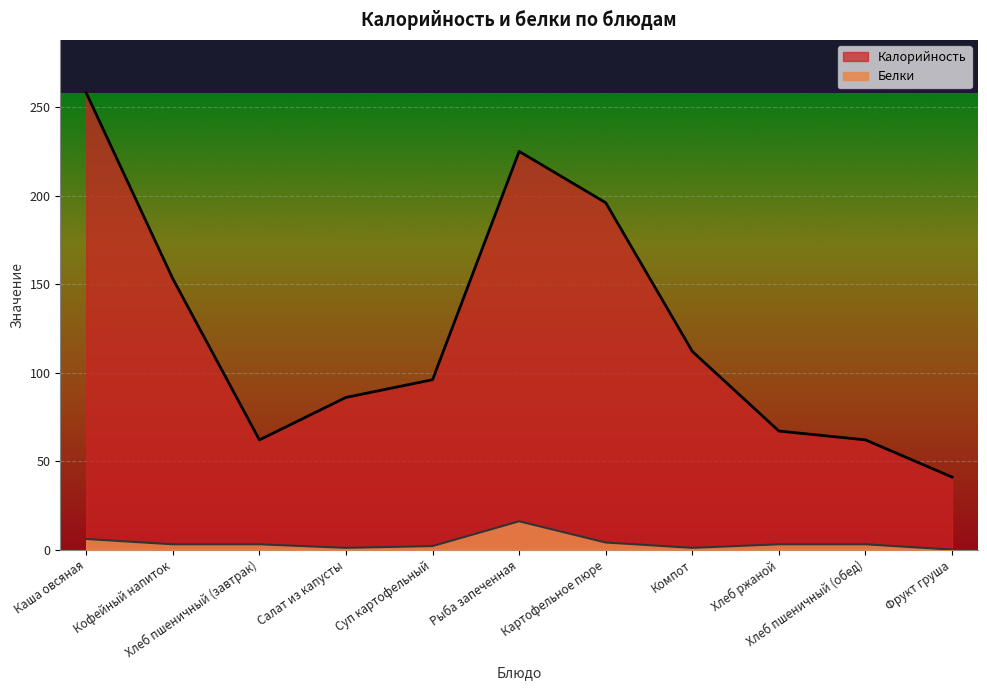

Which series has the largest range (max minus min)?

Калорийность